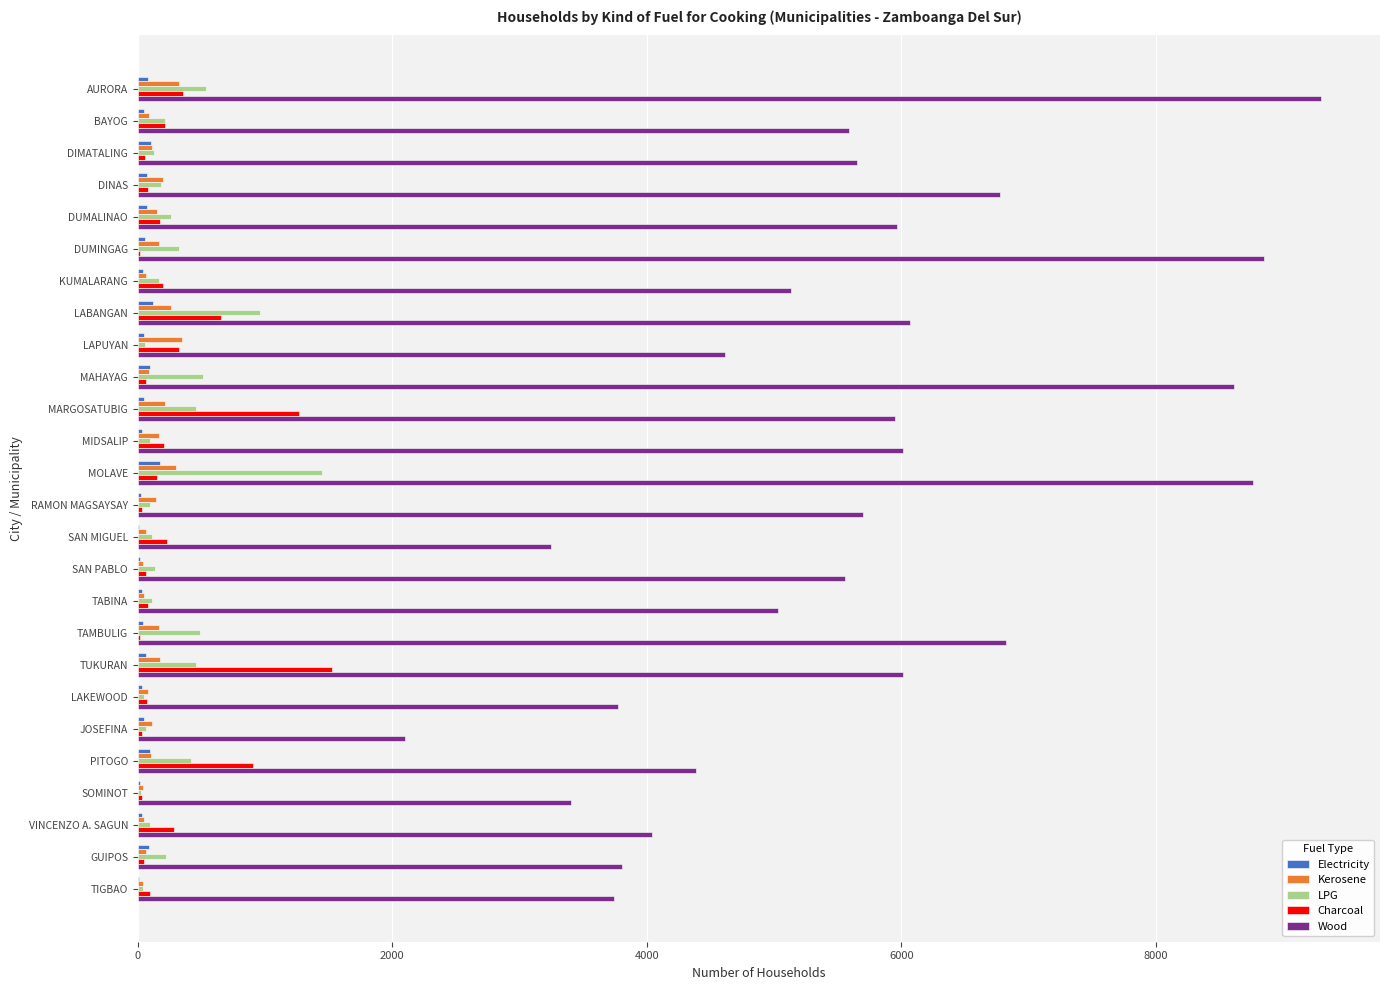

Is the value of Wood at DUMALINAO greater than the value of Electricity at DUMALINAO?

Yes